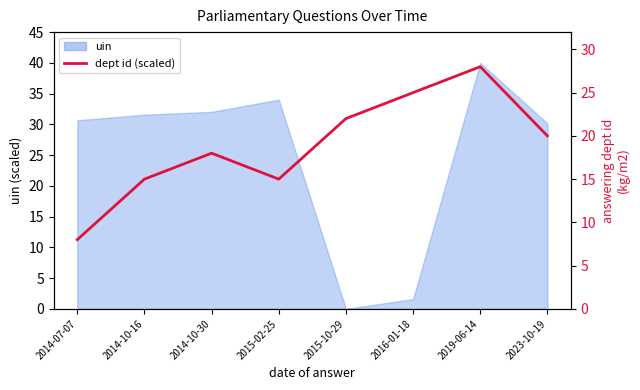

How many lines are shown in the chart?

1